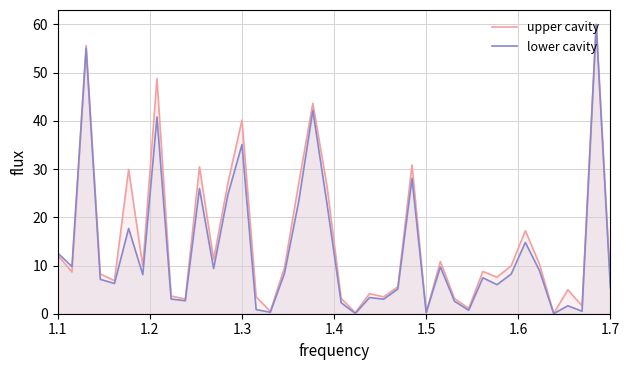

True or false: upper cavity and lower cavity cross at least once.

True